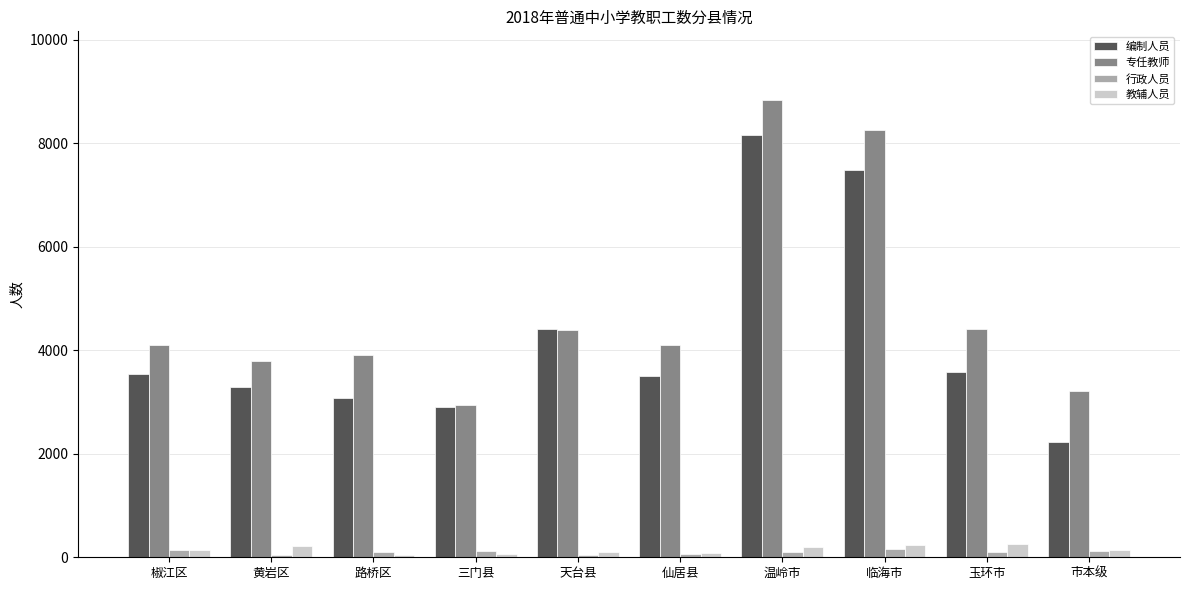

How many bars are there in total?

40